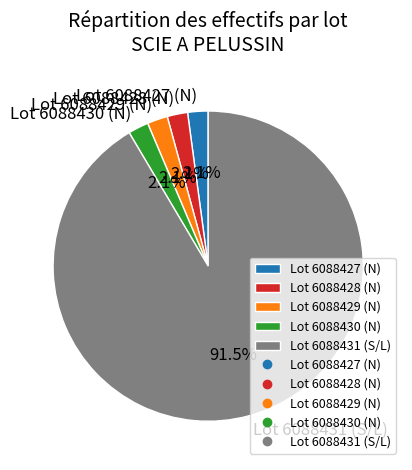

What percentage is the Lot 6088430 (N) slice, to the nearest percent?

2%